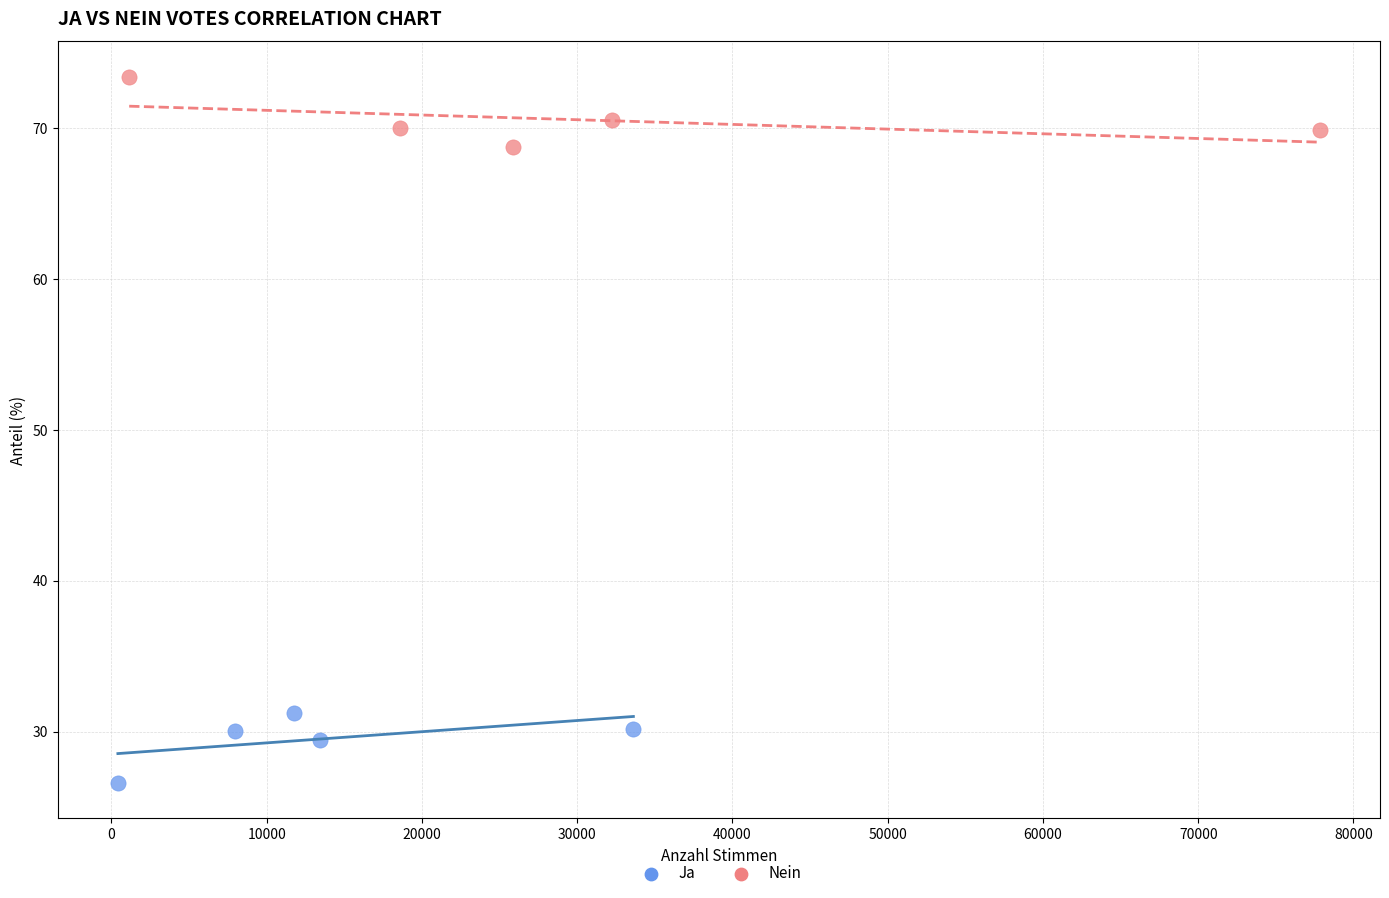

Which series contains the lowest Y value?

Ja